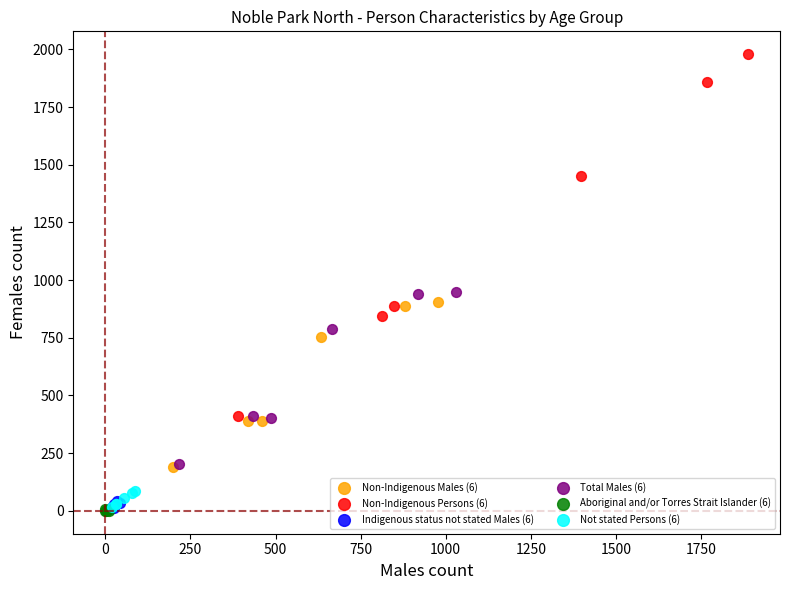

Which series reaches the maximum Y coordinate?

Non-Indigenous Persons (6)